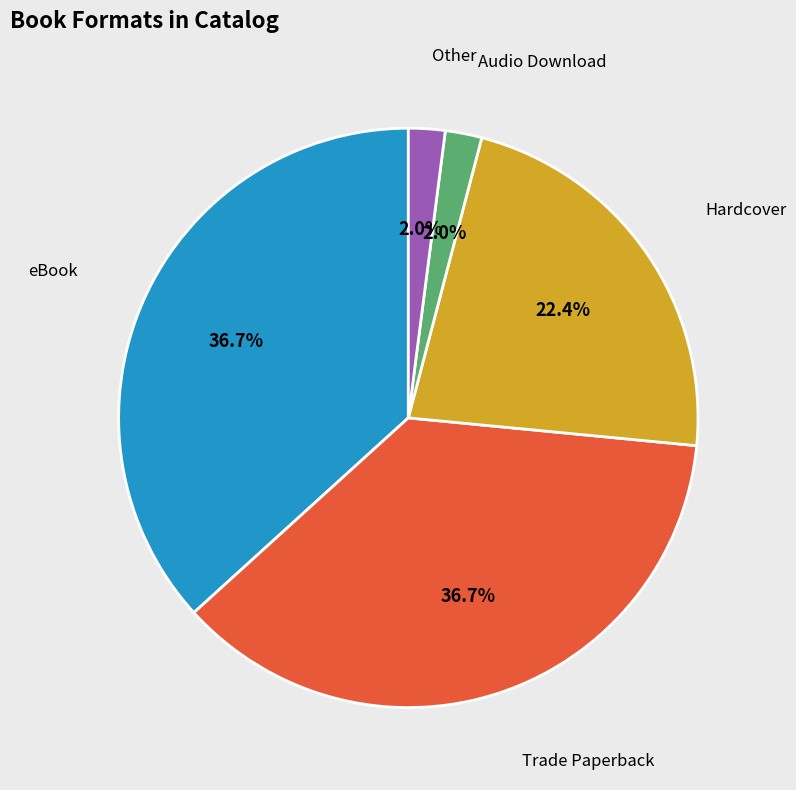

Does eBook represent more than half of the total?

No